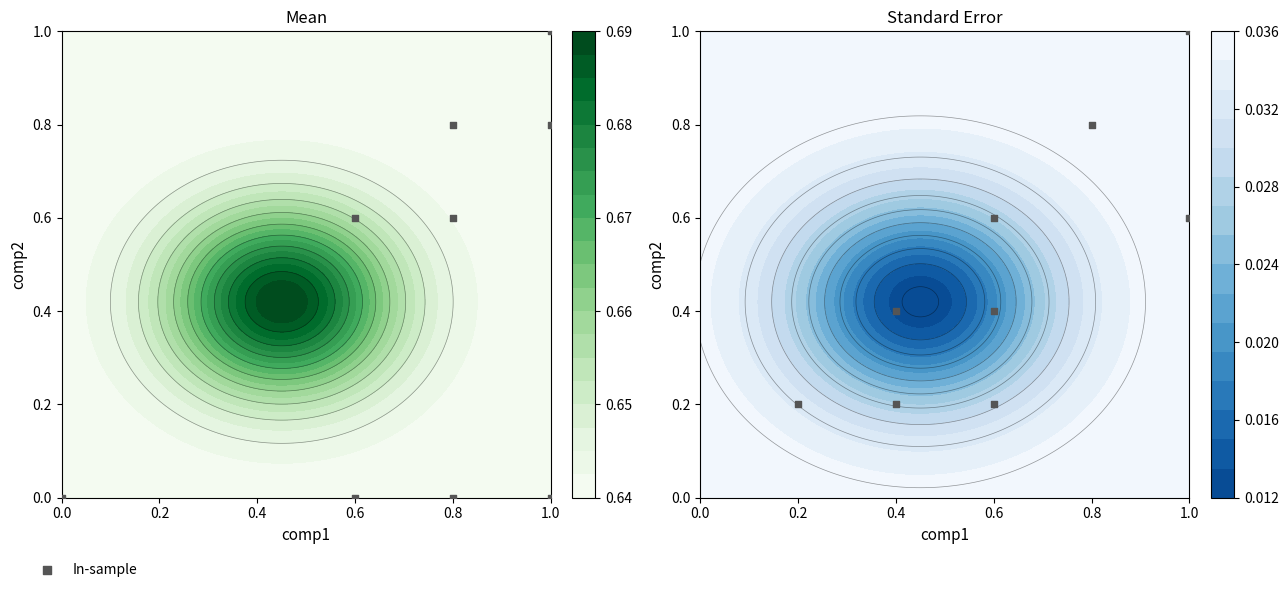

The value at 0.2 is 0.2. True or false?

True